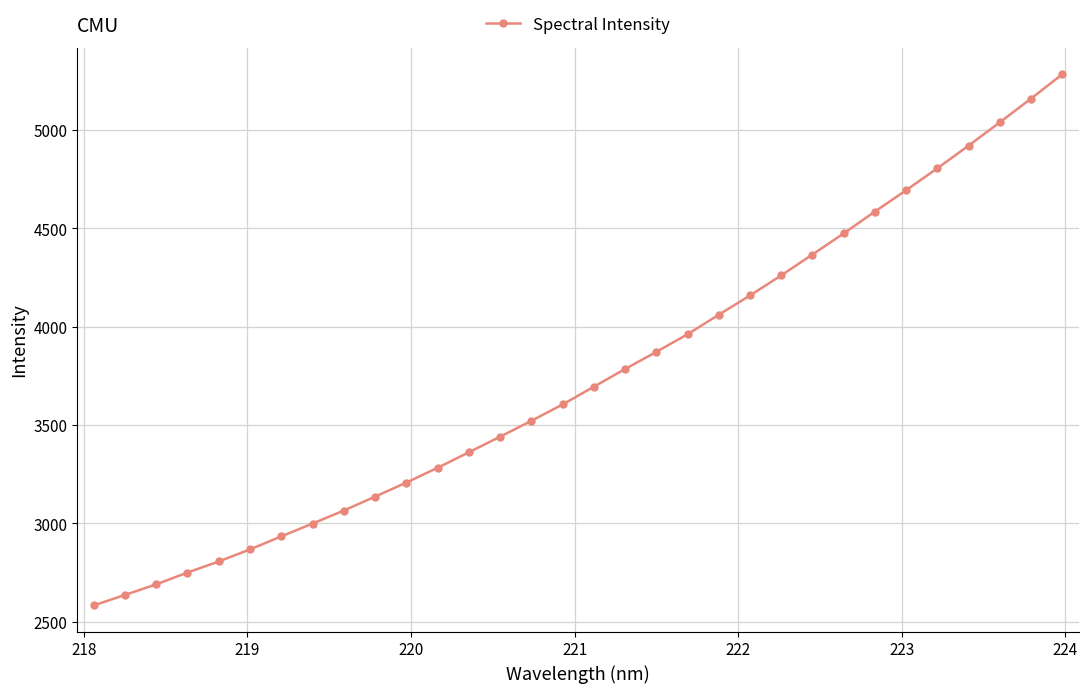

What is the minimum value shown in the chart?

2583.0